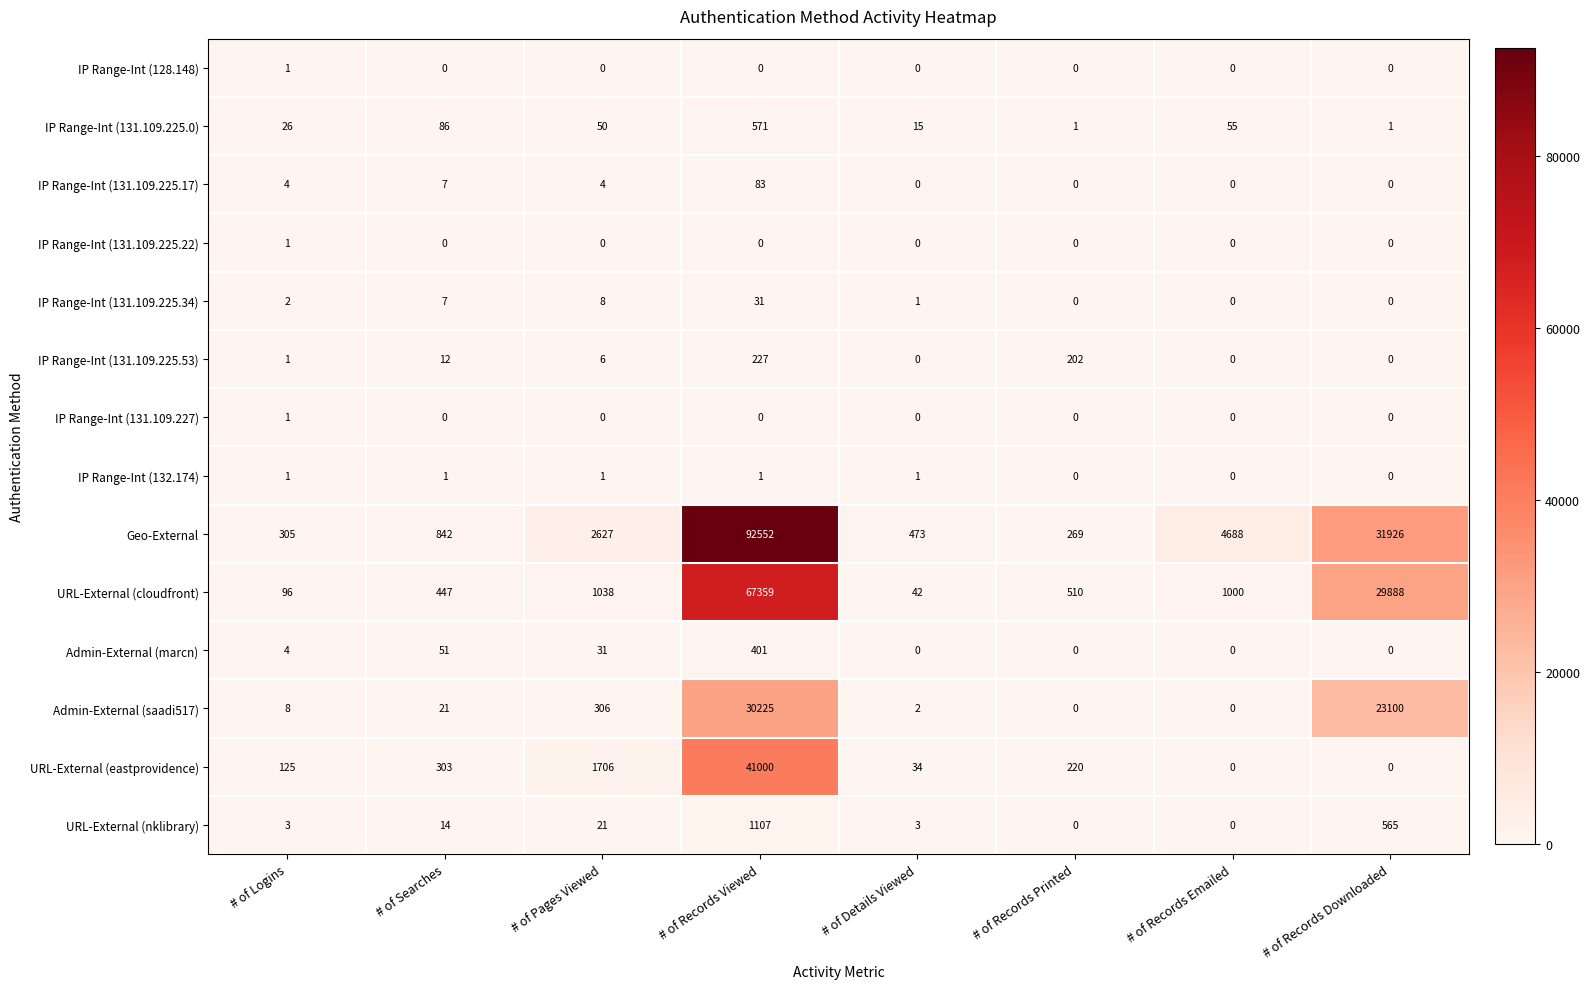

Which series changed the most between # of Logins and # of Pages Viewed?

Geo-External